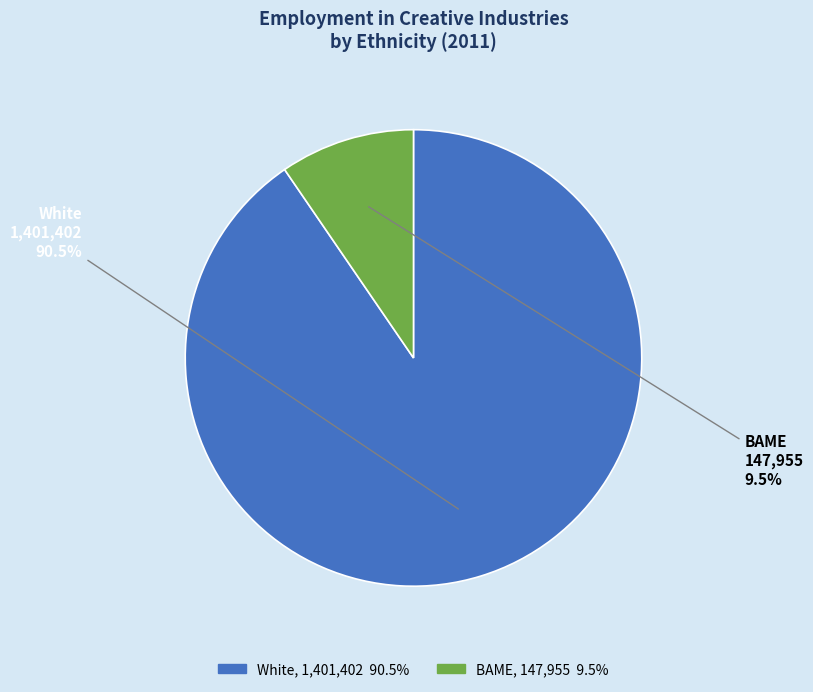

Is there any slice that represents more than half of the pie?

Yes